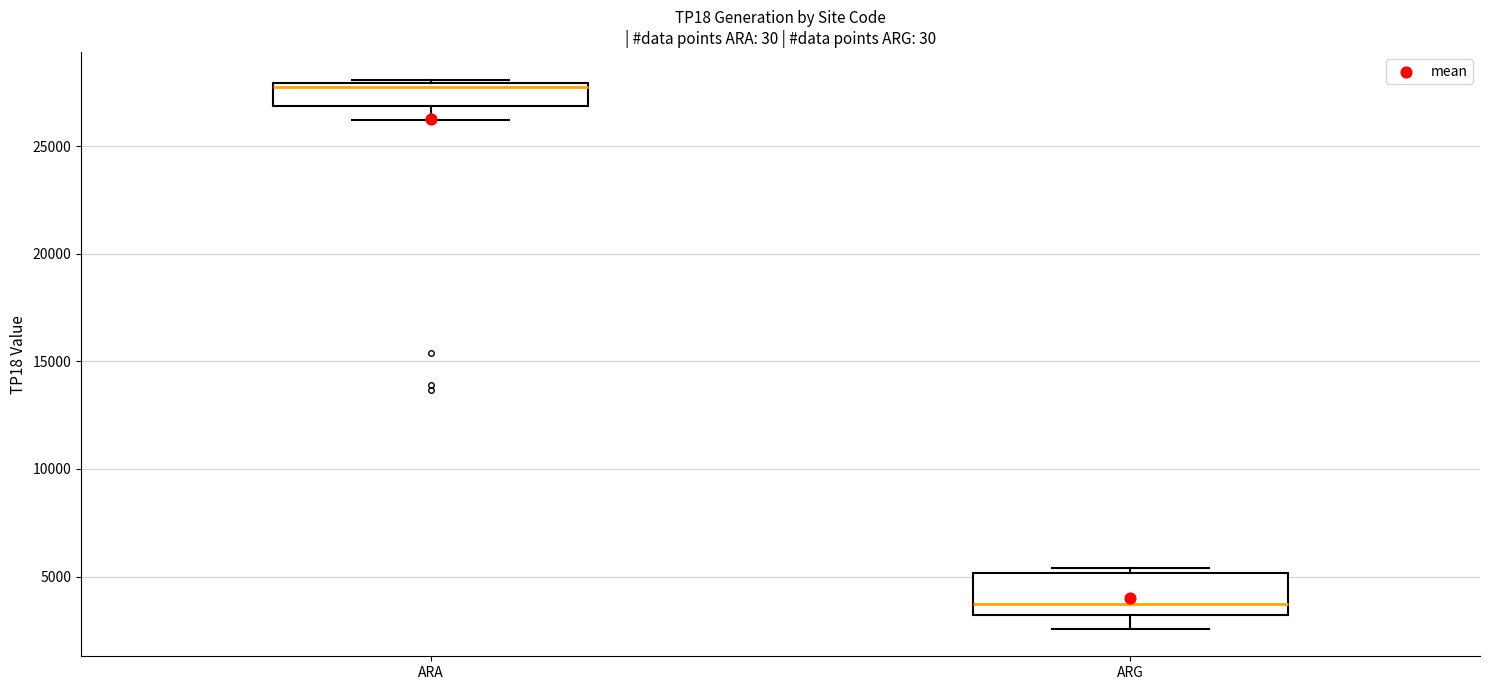

Where is the upper edge of the box for ARG on the y-axis? The values are not printed on the chart, so give them approximately, as read against the axis.

5000